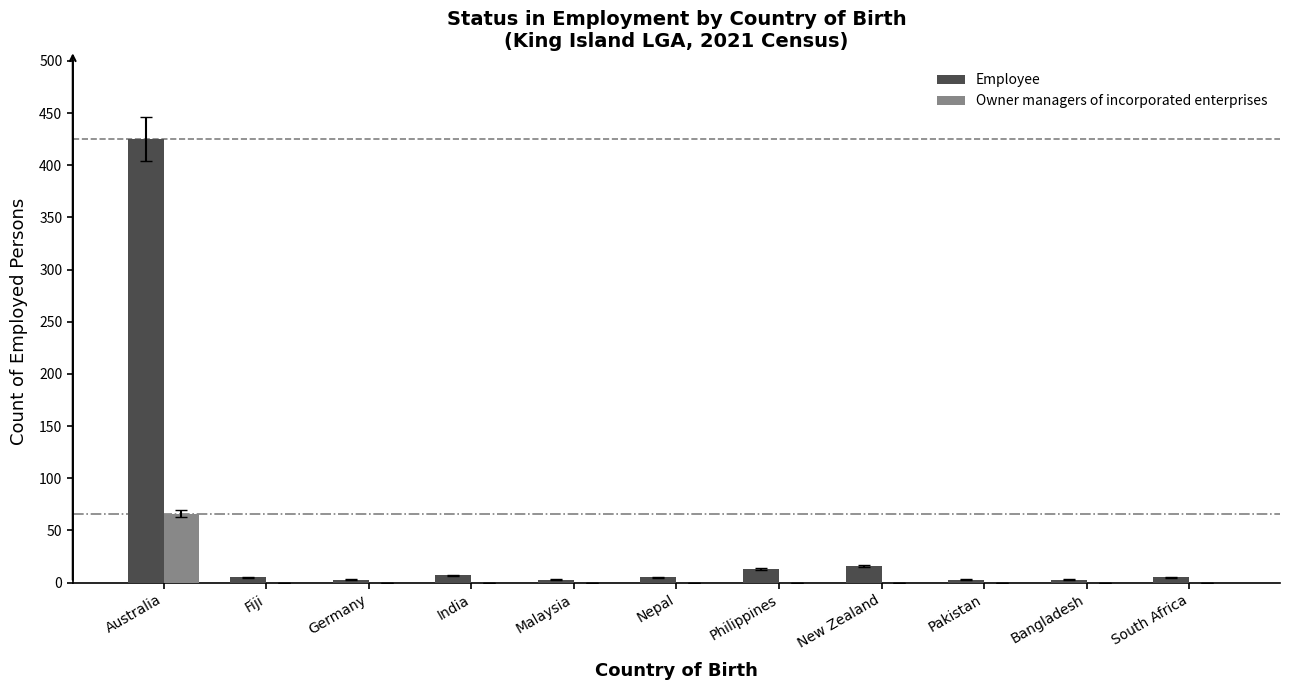

What is the sum of all Owner managers of incorporated enterprises values?

66